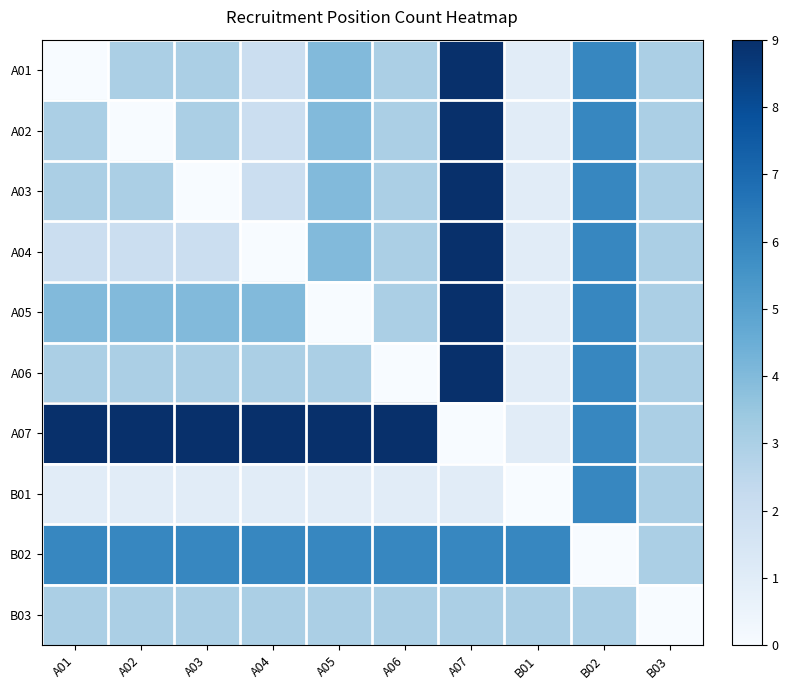

Reading right to left, extract all data points from this chart.

A01: B03=3	B02=6	B01=1	A07=9	A06=3	A05=4	A04=2	A03=3	A02=3	A01=0
A02: B03=3	B02=6	B01=1	A07=9	A06=3	A05=4	A04=2	A03=3	A02=0	A01=3
A03: B03=3	B02=6	B01=1	A07=9	A06=3	A05=4	A04=2	A03=0	A02=3	A01=3
A04: B03=3	B02=6	B01=1	A07=9	A06=3	A05=4	A04=0	A03=2	A02=2	A01=2
A05: B03=3	B02=6	B01=1	A07=9	A06=3	A05=0	A04=4	A03=4	A02=4	A01=4
A06: B03=3	B02=6	B01=1	A07=9	A06=0	A05=3	A04=3	A03=3	A02=3	A01=3
A07: B03=3	B02=6	B01=1	A07=0	A06=9	A05=9	A04=9	A03=9	A02=9	A01=9
B01: B03=3	B02=6	B01=0	A07=1	A06=1	A05=1	A04=1	A03=1	A02=1	A01=1
B02: B03=3	B02=0	B01=6	A07=6	A06=6	A05=6	A04=6	A03=6	A02=6	A01=6
B03: B03=0	B02=3	B01=3	A07=3	A06=3	A05=3	A04=3	A03=3	A02=3	A01=3